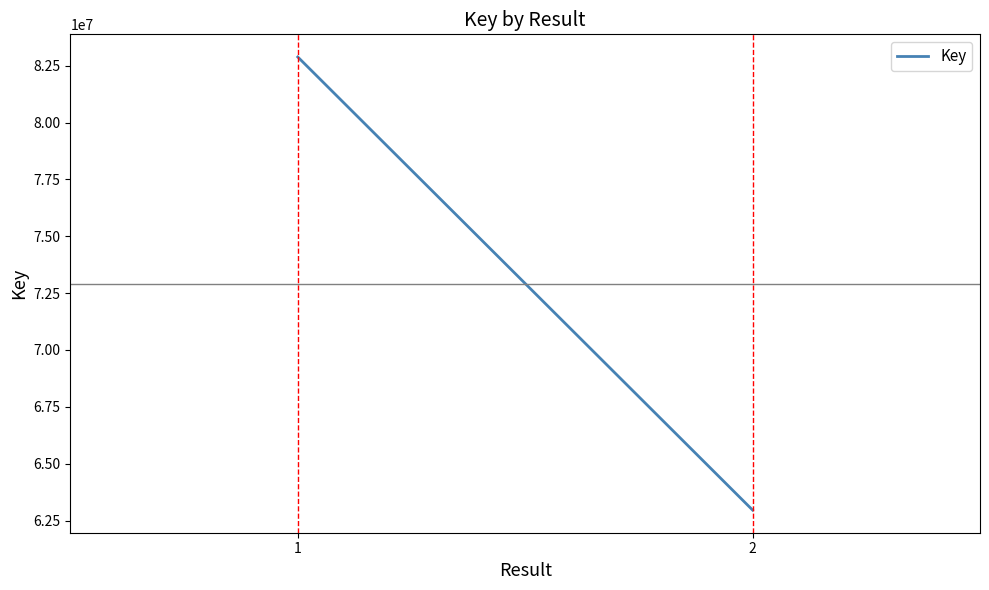

What is the difference between the values at 2 and 1?

19924290